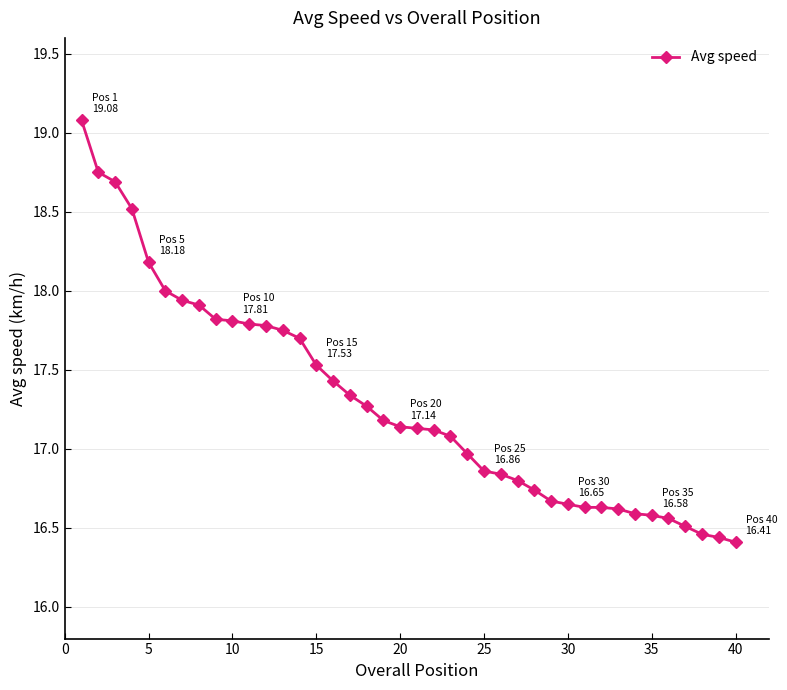

What is the difference between the maximum and minimum values?

2.7